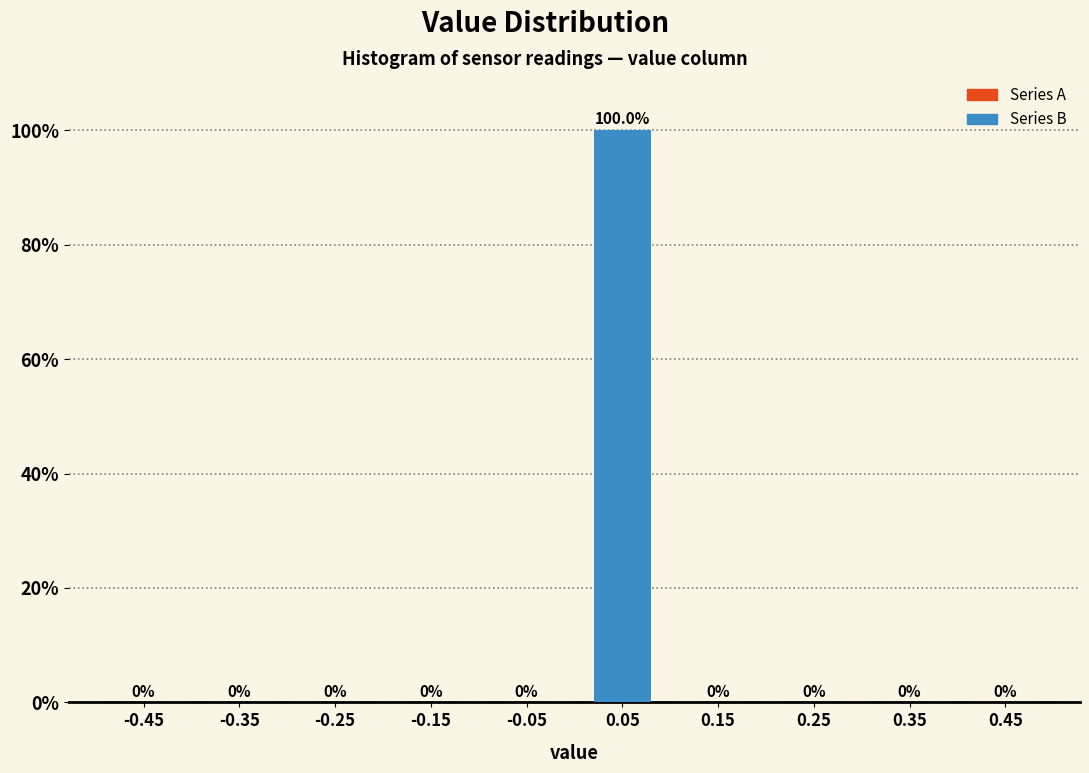

Reading right to left, what are all the values shown in this chart?

0.45=0	0.25=0	0.05=100	-0.15=0	-0.35=0